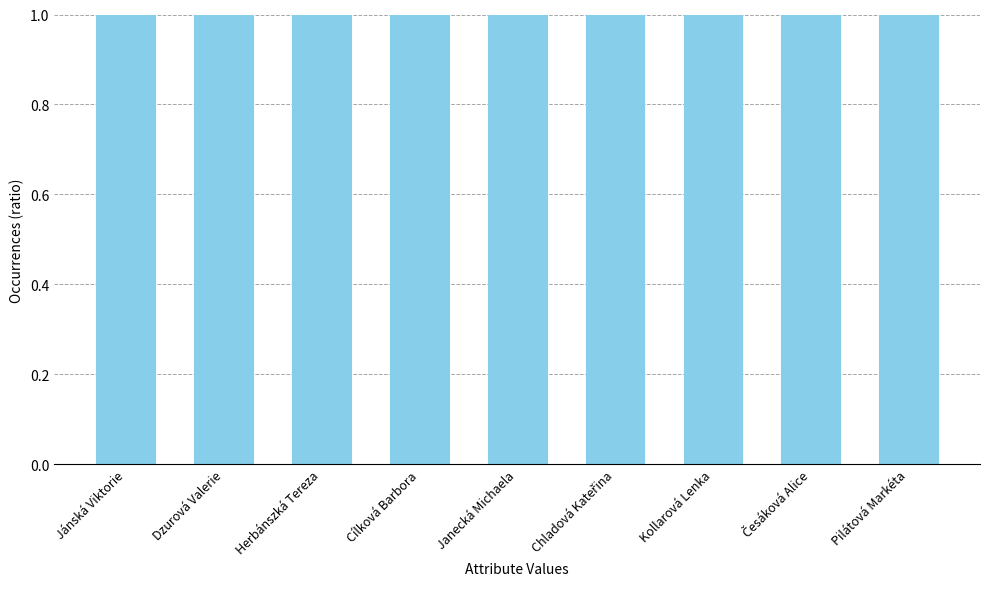

At which category does the chart reach its minimum across all series?

Pilátová Markéta